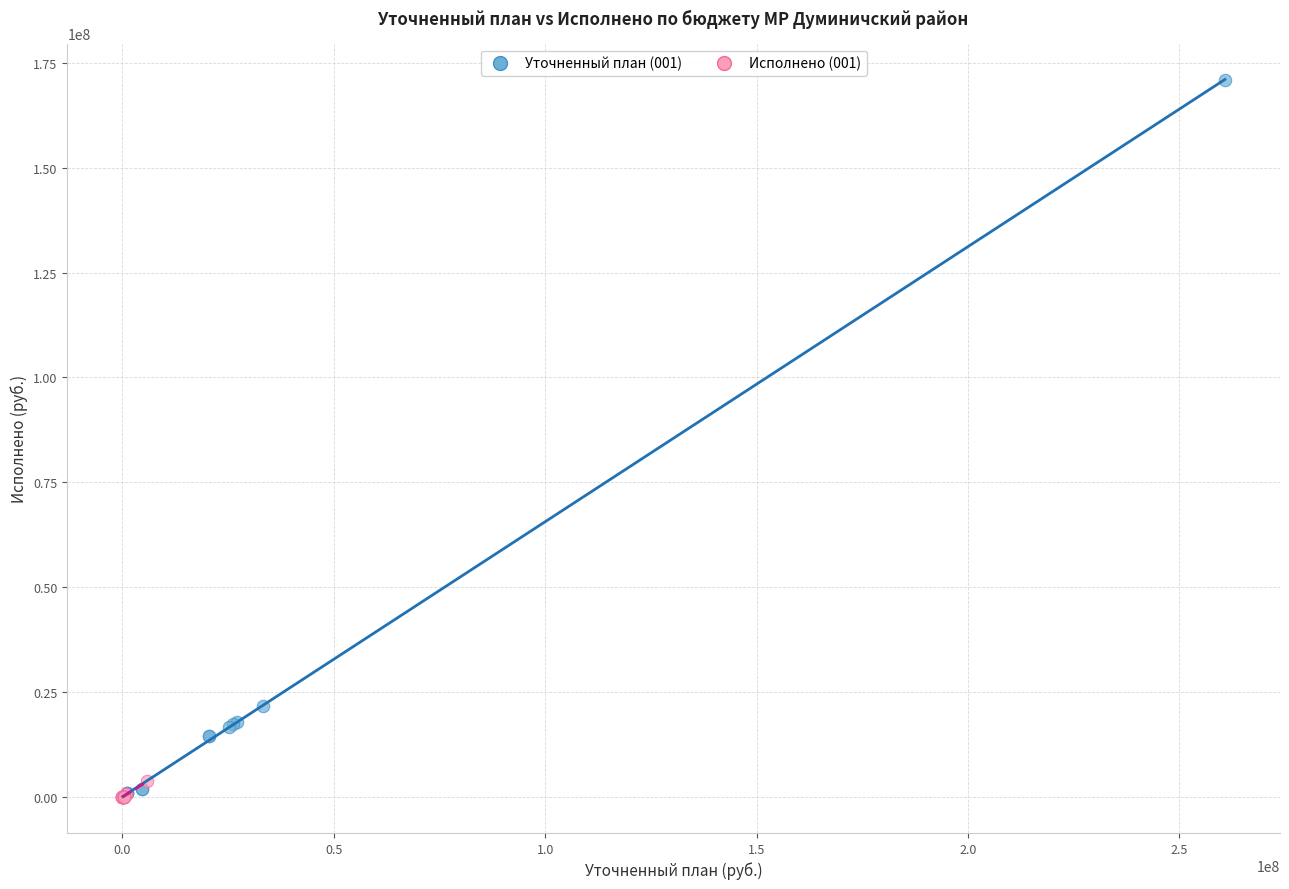

Which series has the largest Y range (max minus min)?

Уточненный план (001)